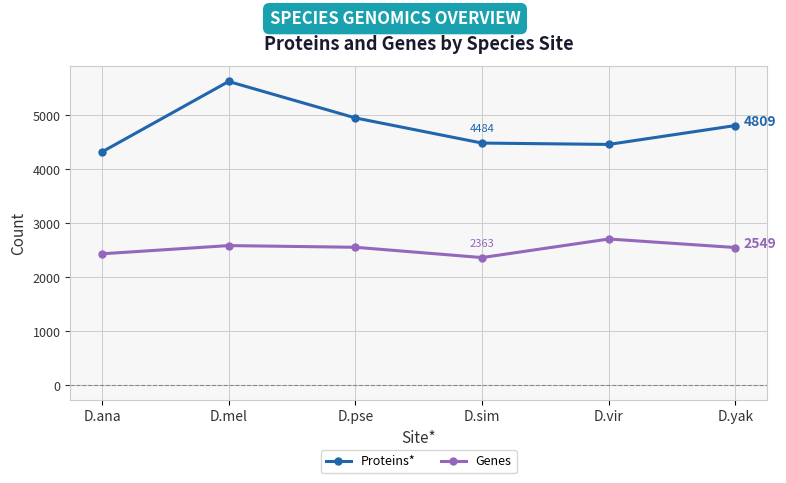

What position from the right is D.mel?

5